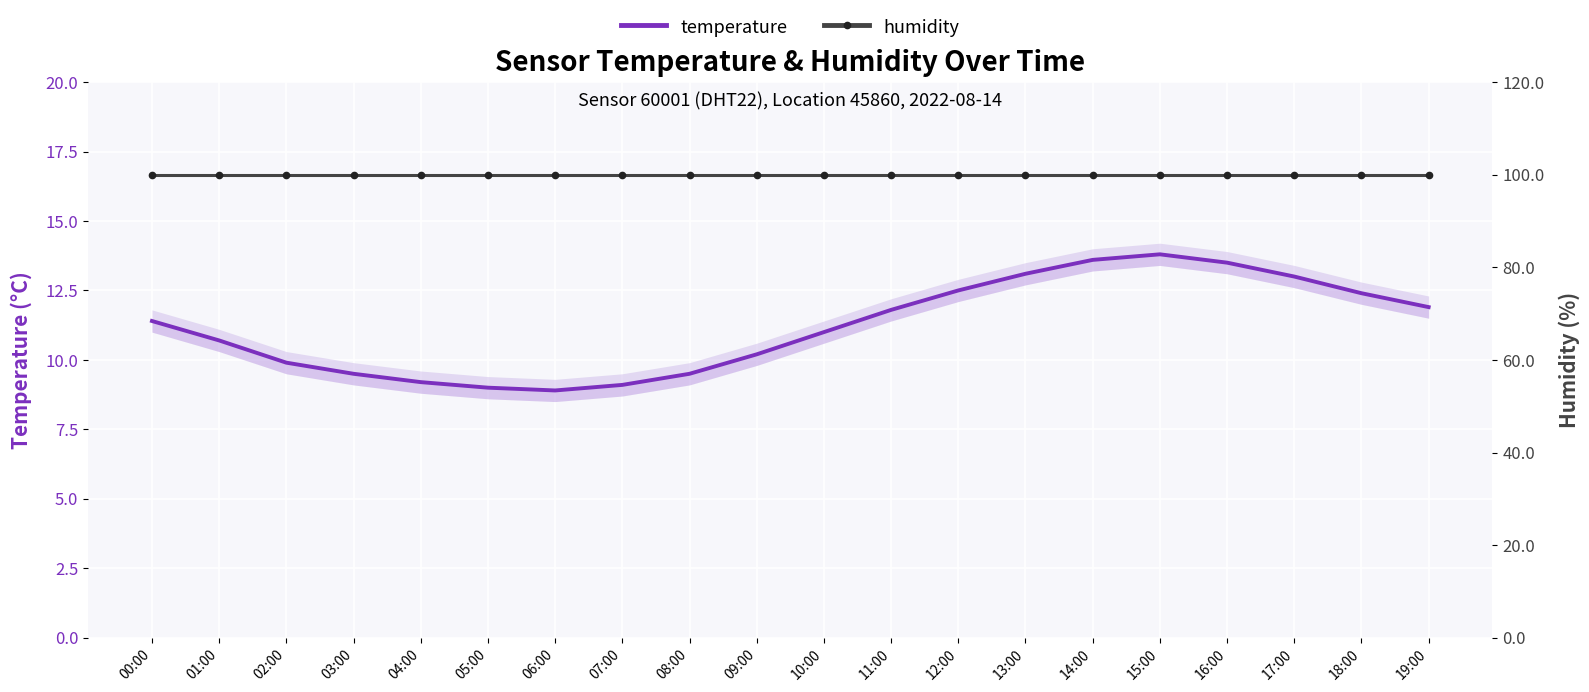

What is the total value across all series at 07:00?

109.0